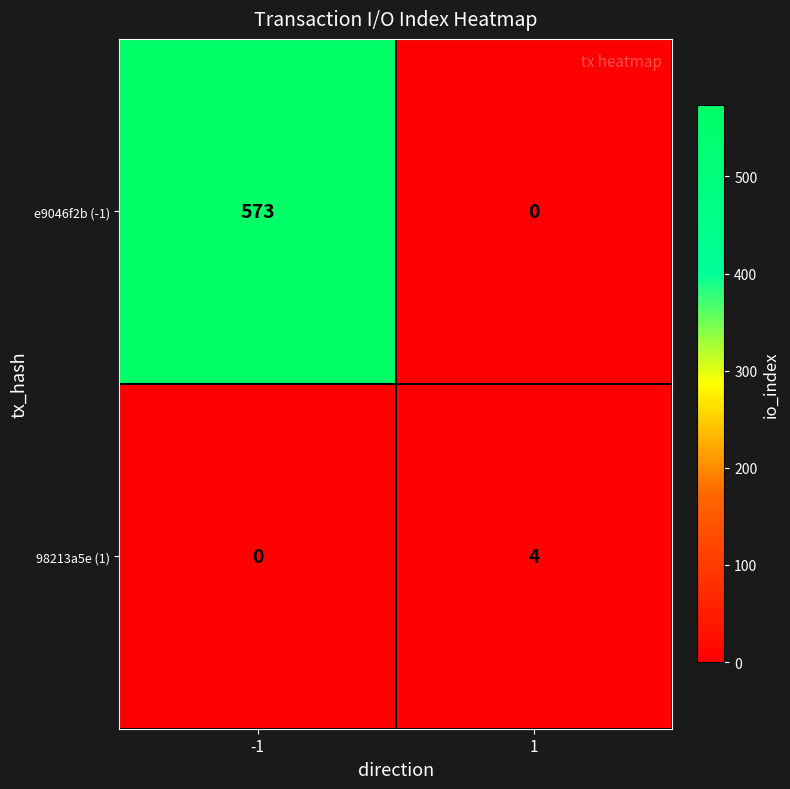

Reading left to right, transcribe all the data shown in this chart.

e9046f2b (-1): 573	0
98213a5e (1): 0	4